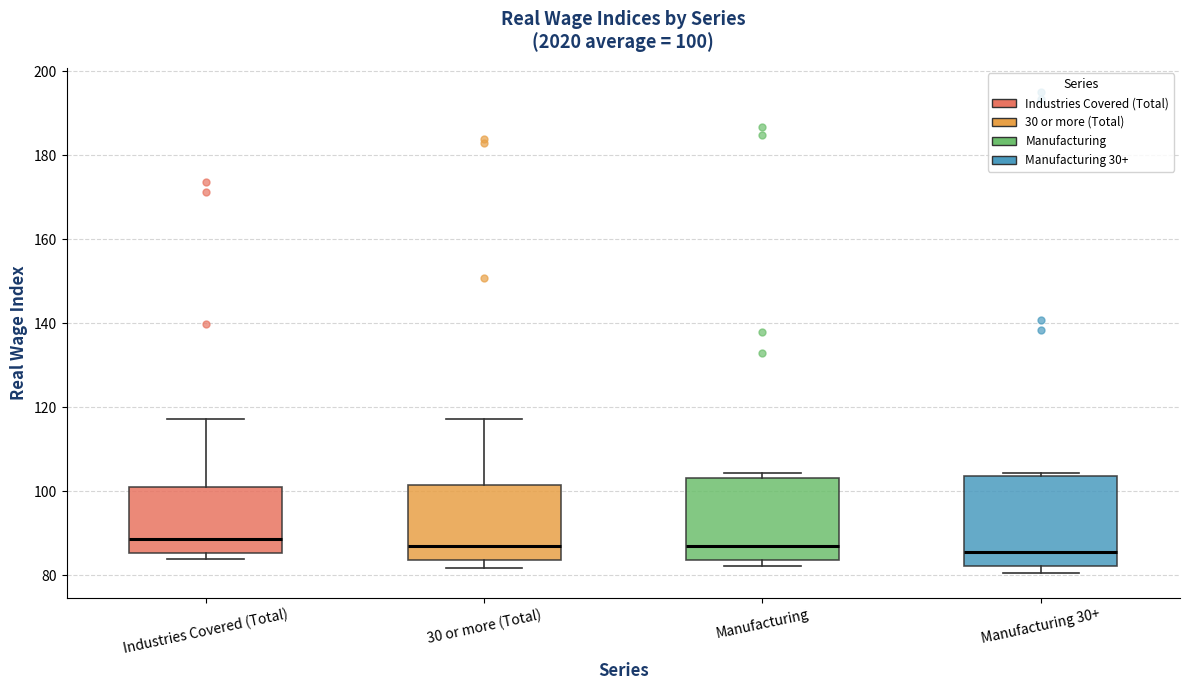

Which box is the tallest, from its lower edge to its upper edge?

Manufacturing 30+